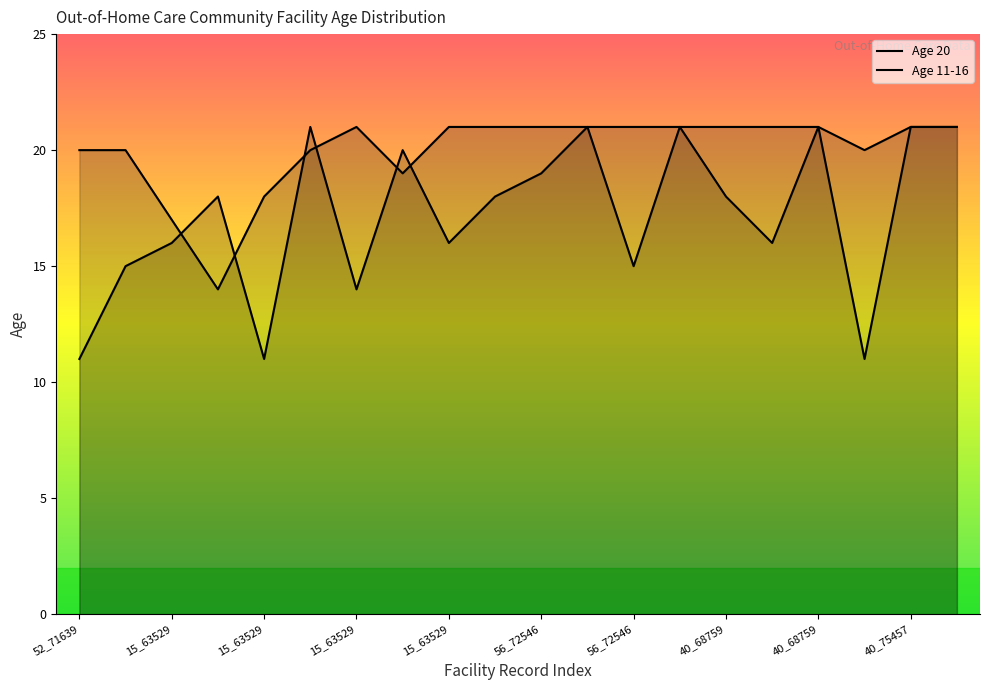

Between 56_72546 and 15_63529, which is larger?

56_72546